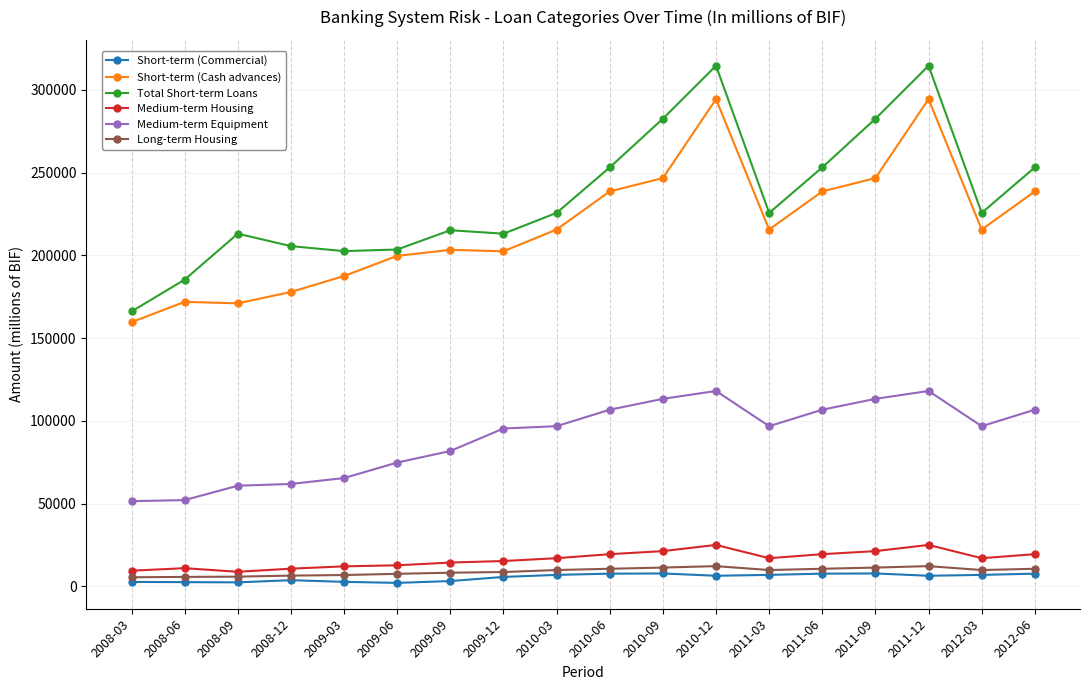

What is the highest value of the Long-term Housing series?

12244.5